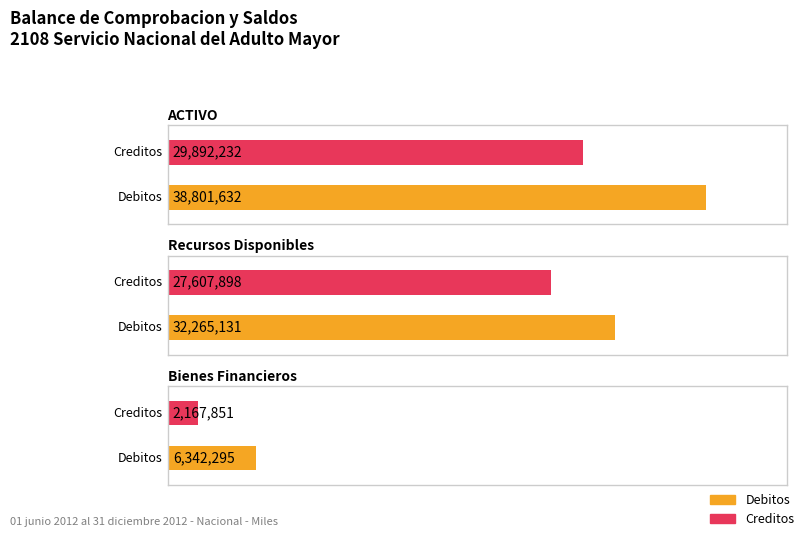

Which series has the widest spread of values?

Debitos